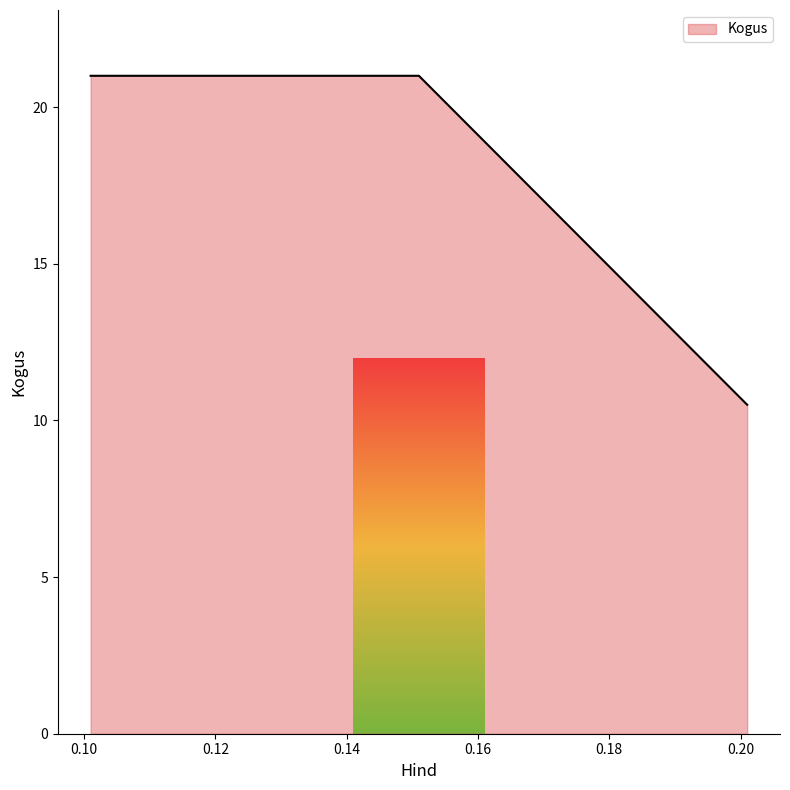

What is the difference between the maximum and minimum values?

10.5